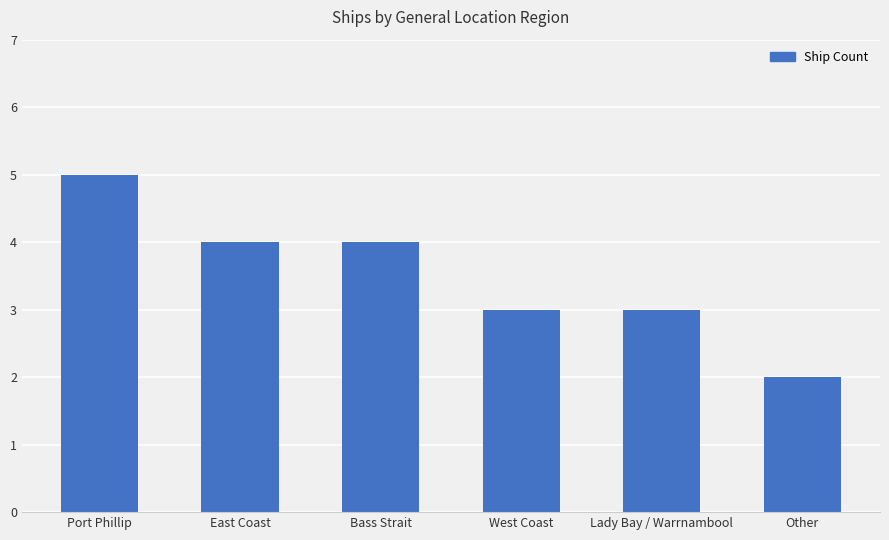

The value at Port Phillip is 9. True or false?

False